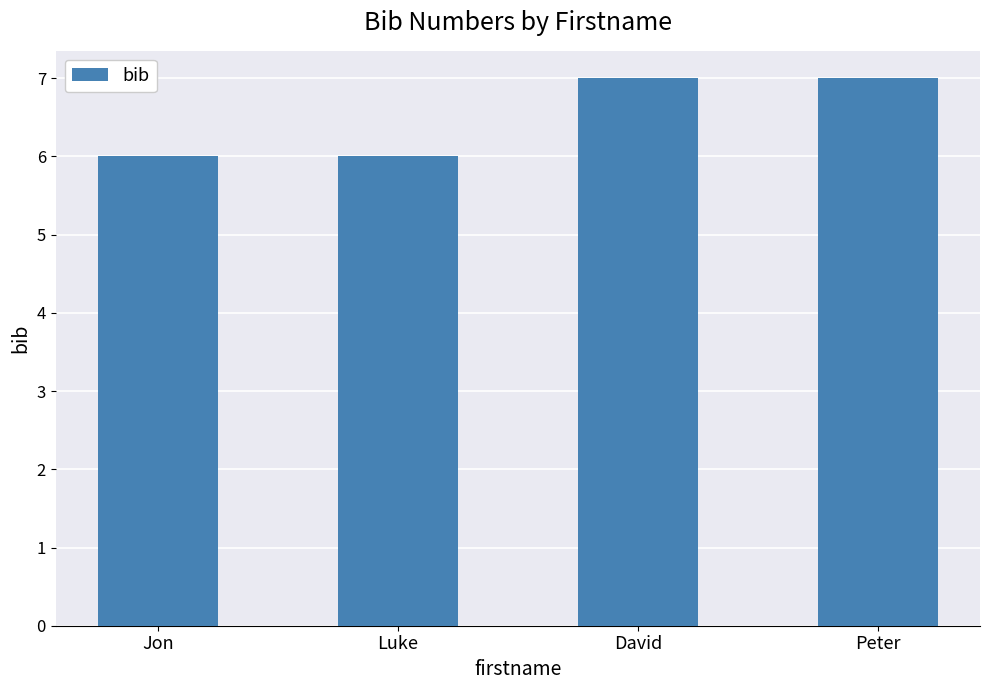

True or false: the data shows 6 at Jon.

True